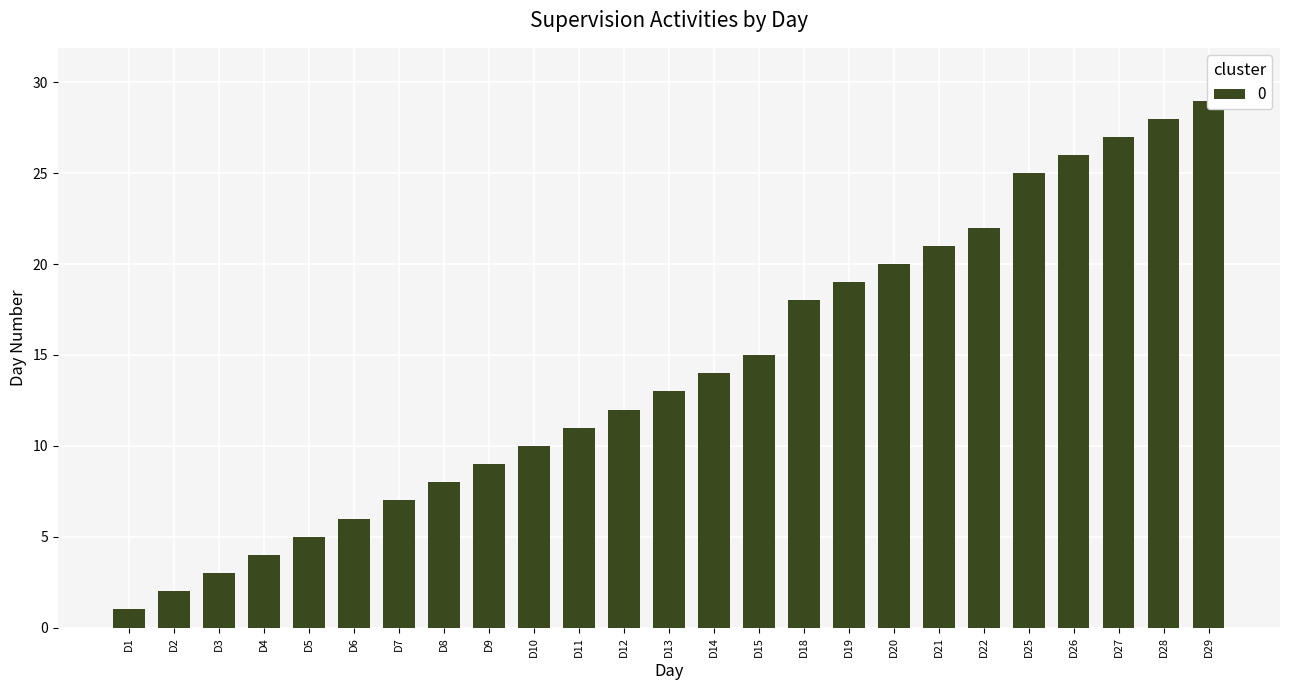

Does the chart contain any negative values?

No